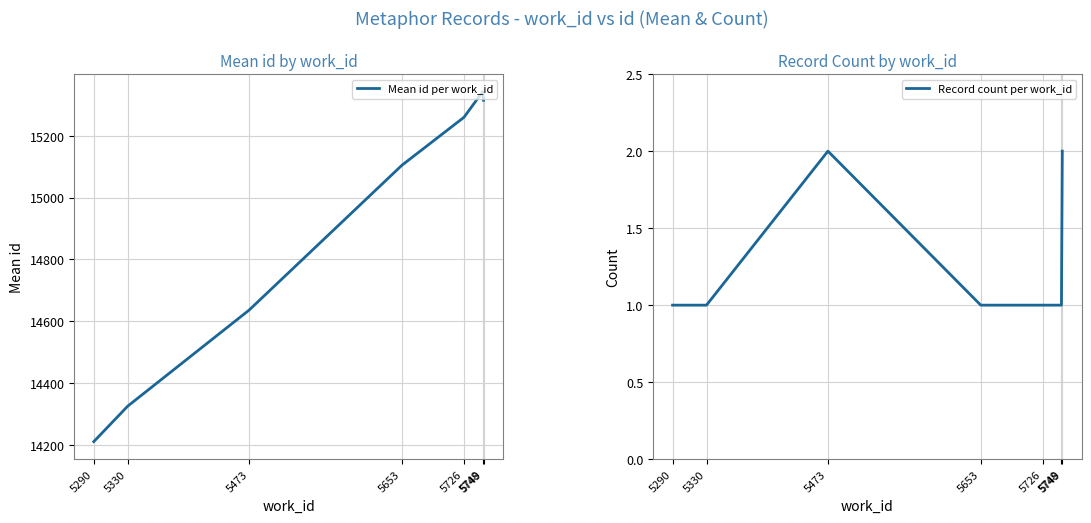

List the series in order of their peak value, highest first.

Mean id per work_id, Record count per work_id